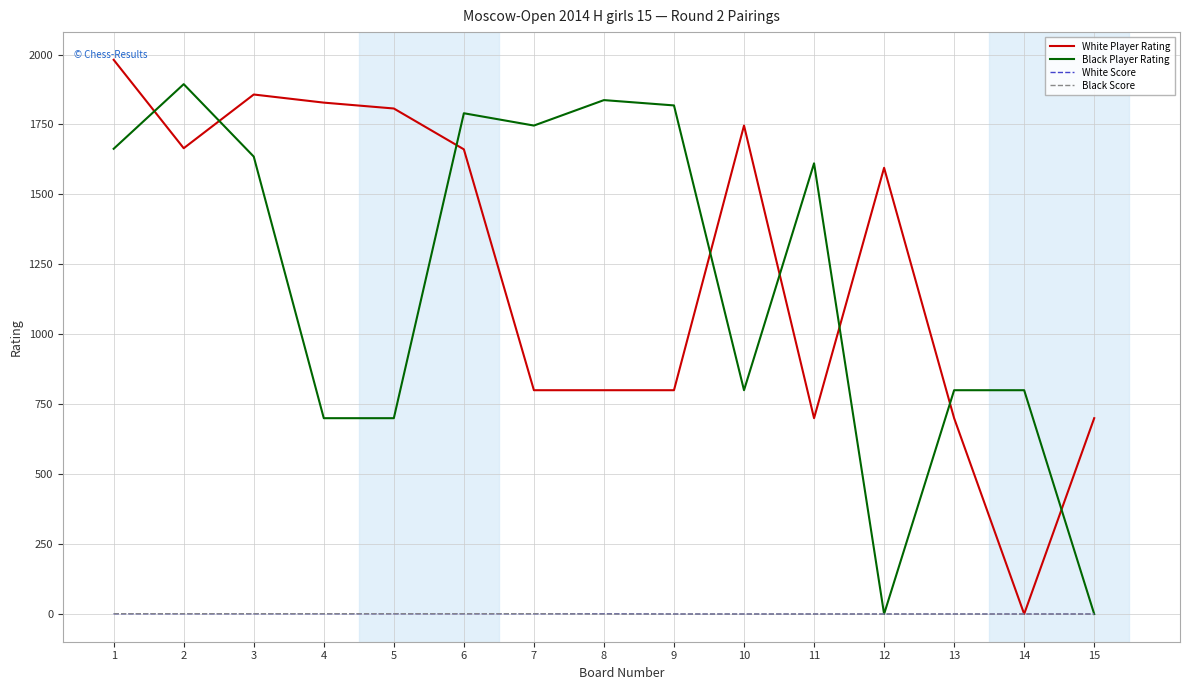

After their last crossing, which series has the higher values: Black Player Rating or White Player Rating?

White Player Rating